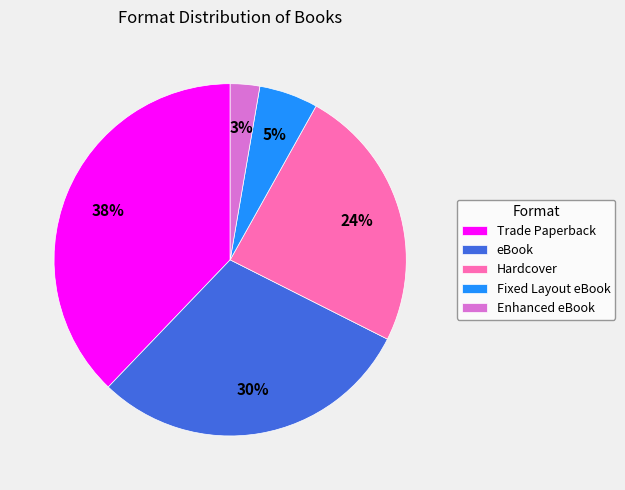

Which has a higher value, Hardcover or Trade Paperback?

Trade Paperback